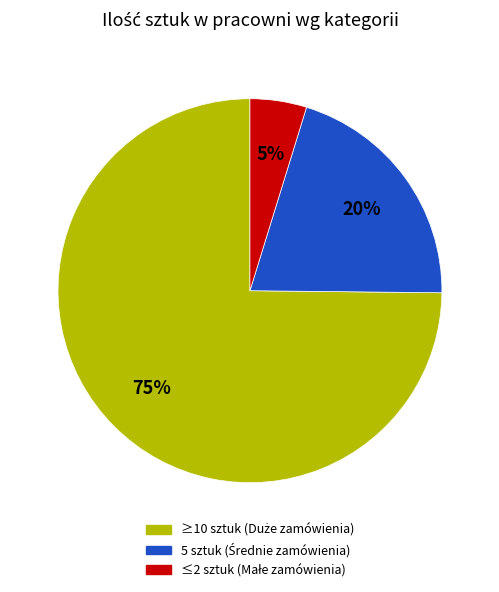

Count the number of slices in the pie.

3